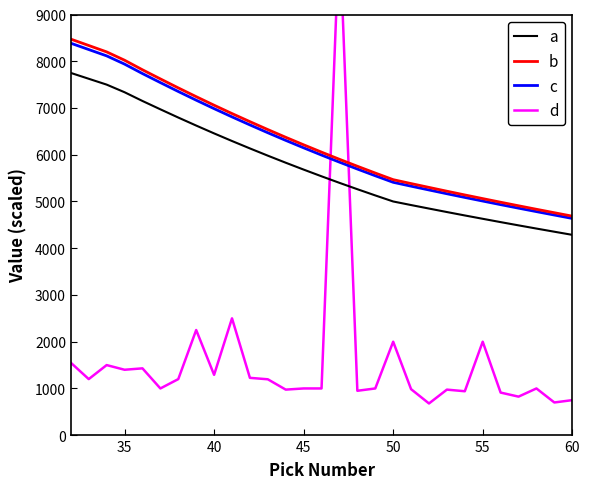

True or false: c and a intersect in this chart.

False